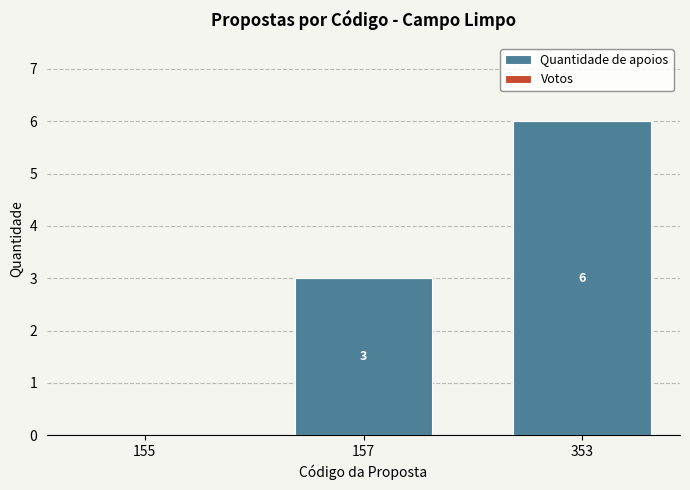

Which has a higher value, 353 or 155?

353